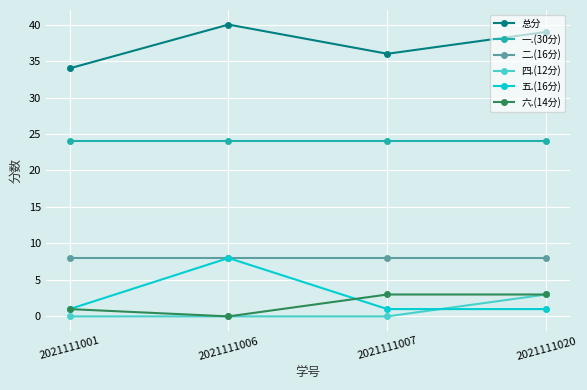

What is the maximum value for 五.(16分)?

8